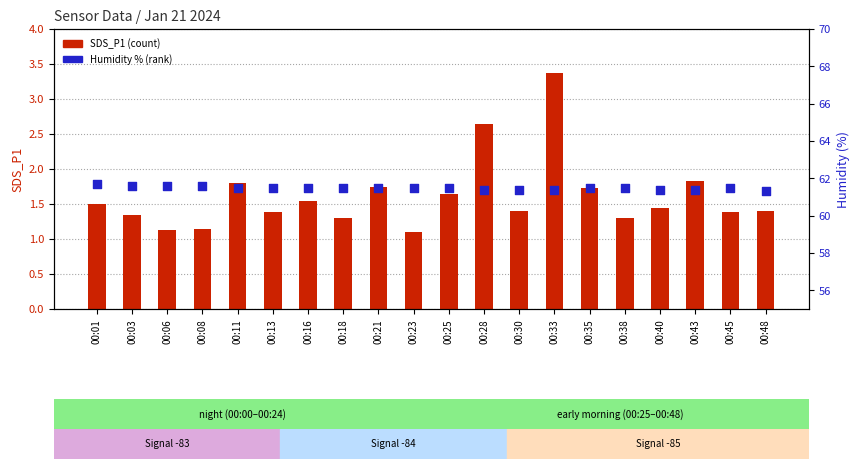

Is the value of SDS_P1 at 00:03 greater than the value of Humidity at 00:11?

No